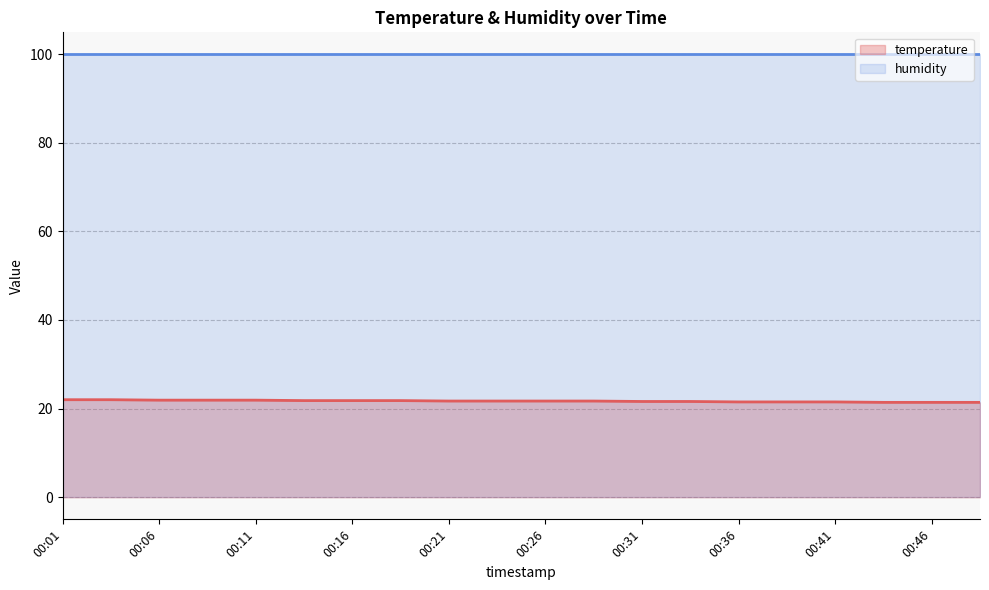

Count the number of data series in this chart.

2